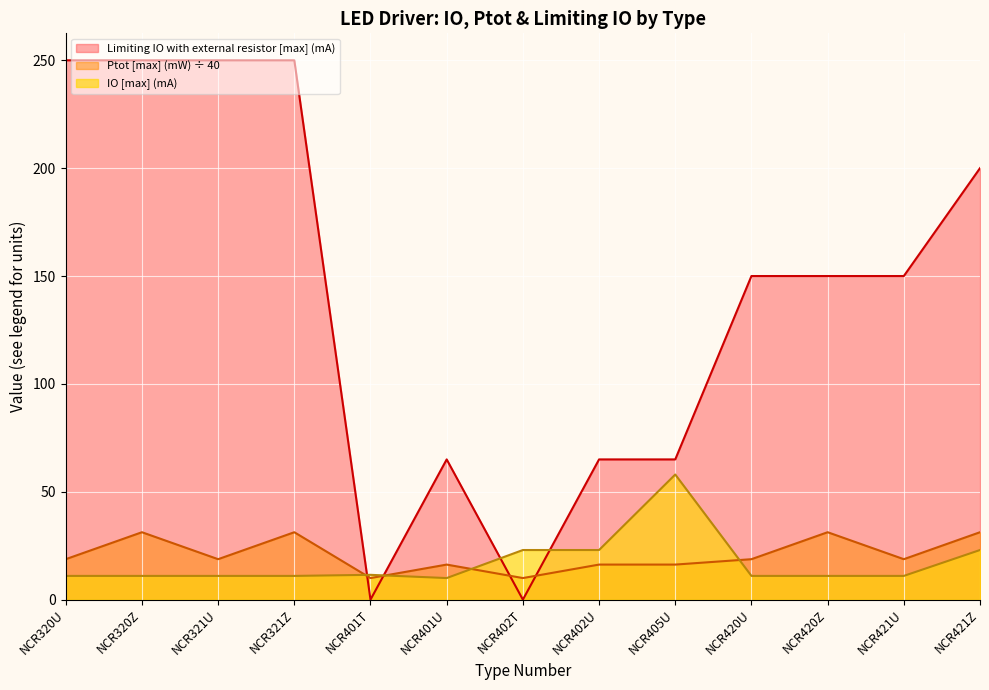

Which series ends up on top after the final intersection of IO [max] (mA) and Limiting IO with external resistor [max] (mA)?

Limiting IO with external resistor [max] (mA)